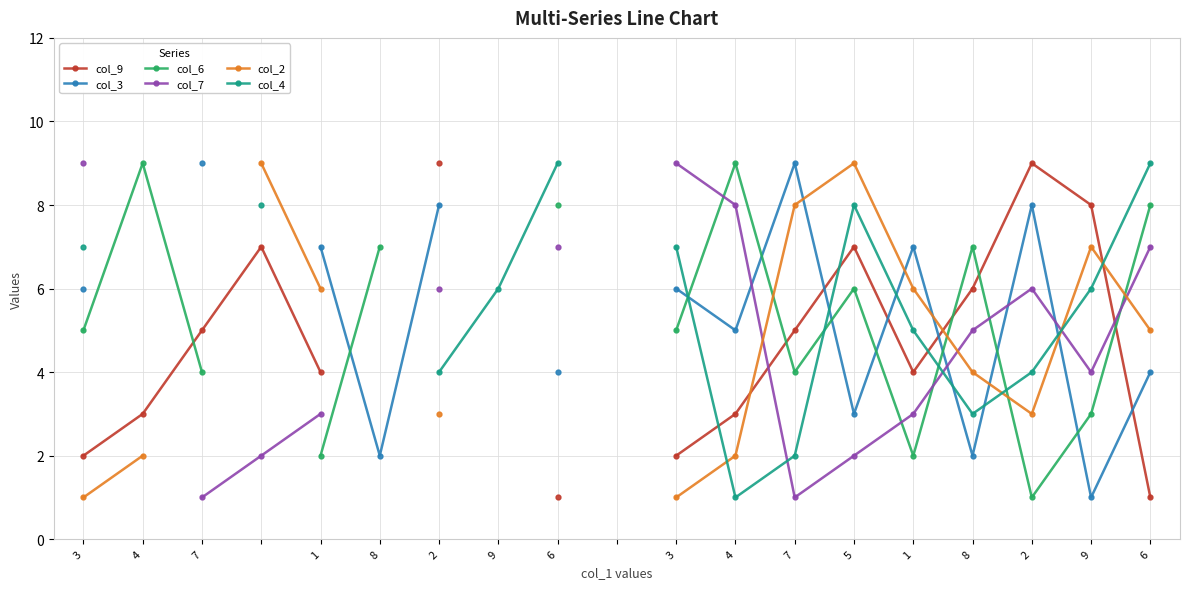

The value of col_7 at 5 is 3.4. True or false?

False